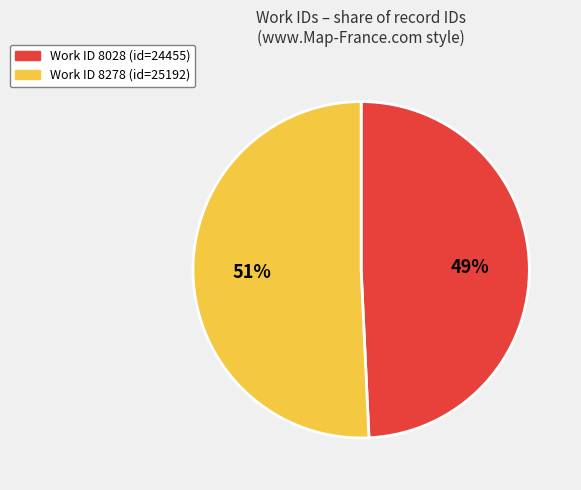

To the nearest percent, what is the average slice percentage?

50%